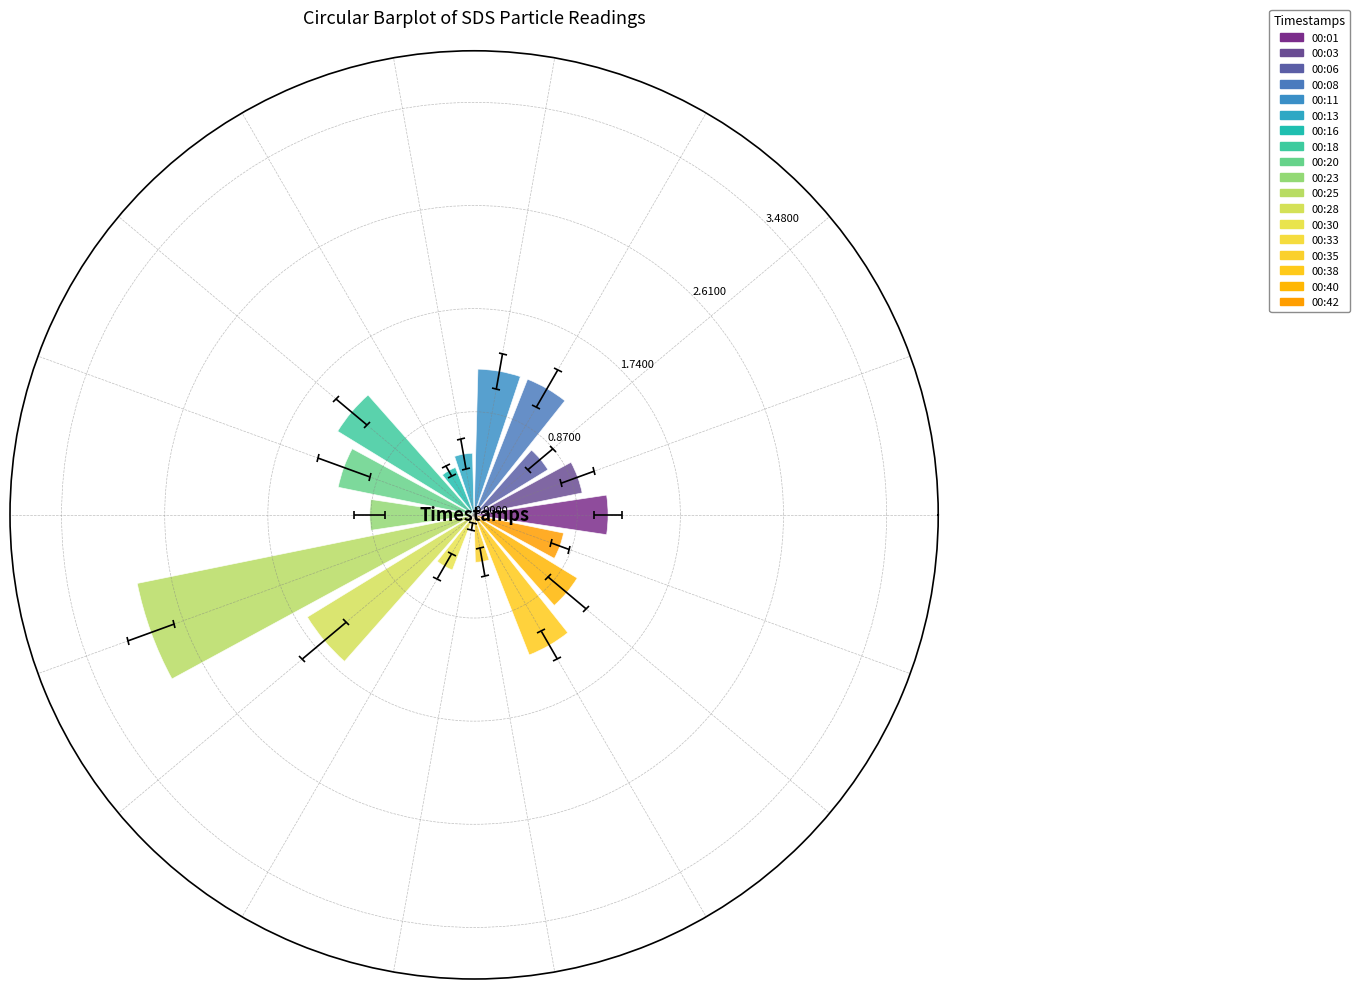

Reading left to right, transcribe all the data shown in this chart.

SDS_P1: 1.1	0.9	0.7	1.2	1.2	0.5	0.4	1.4	1.2	0.9	2.9	1.6	0.5	0.1	0.4	1.3	1.0	0.8
SDS_P2: 0.4	0.5	0.5	0.6	0.5	0.4	0.2	0.6	0.8	0.4	0.7	0.8	0.4	0.1	0.4	0.5	0.7	0.3